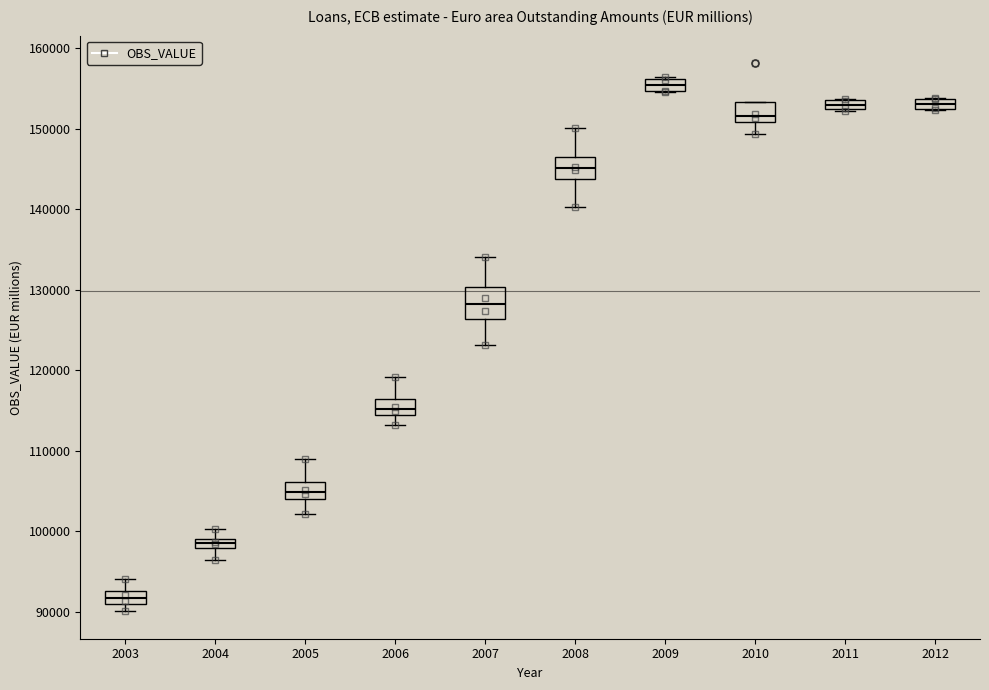

Where is the upper edge of the box at x = 2005 on the y-axis? The values are not printed on the chart, so give them approximately, as read against the axis.

106000